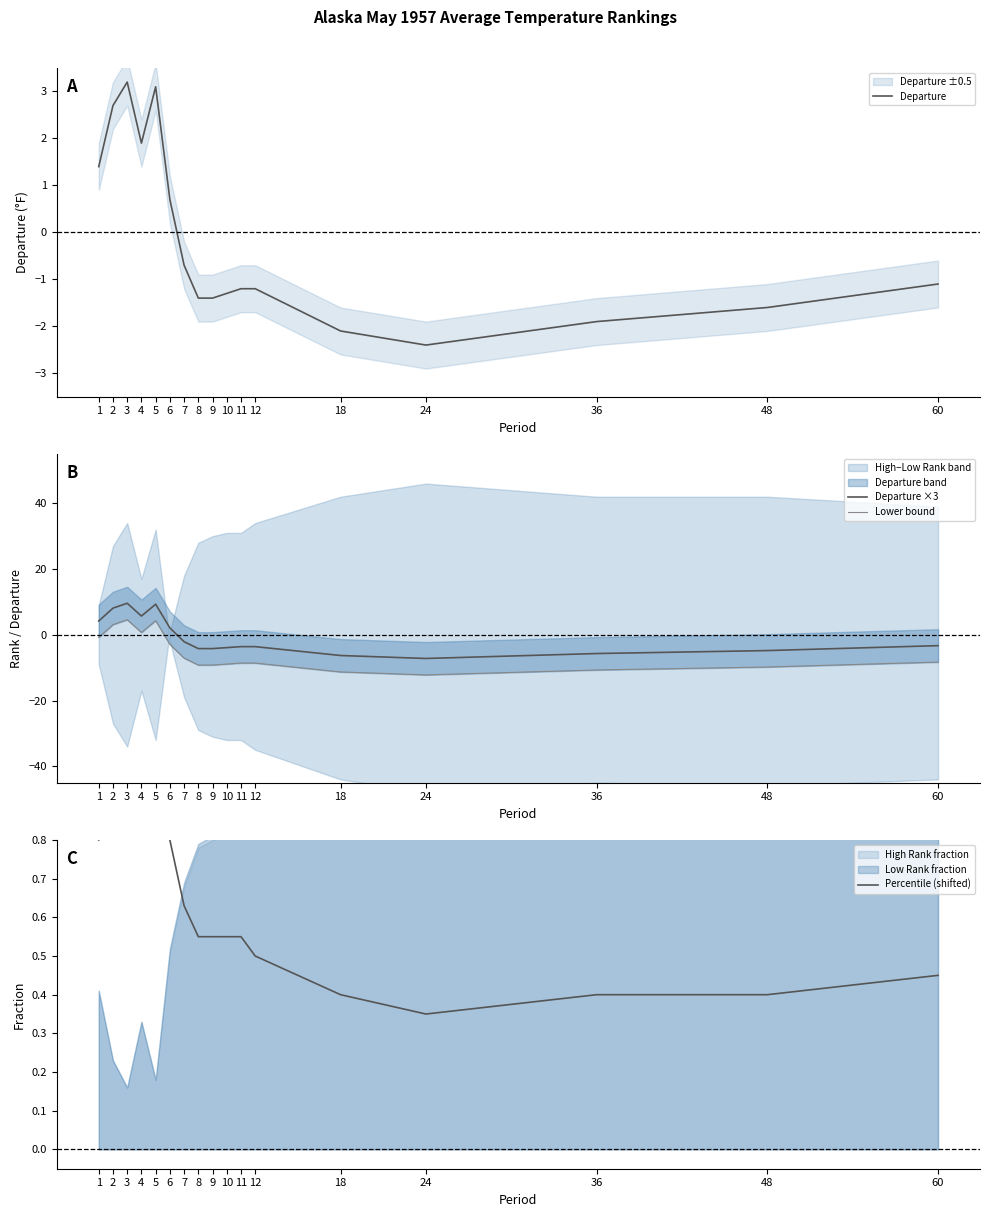

Between 1 and 9, which is larger?

1